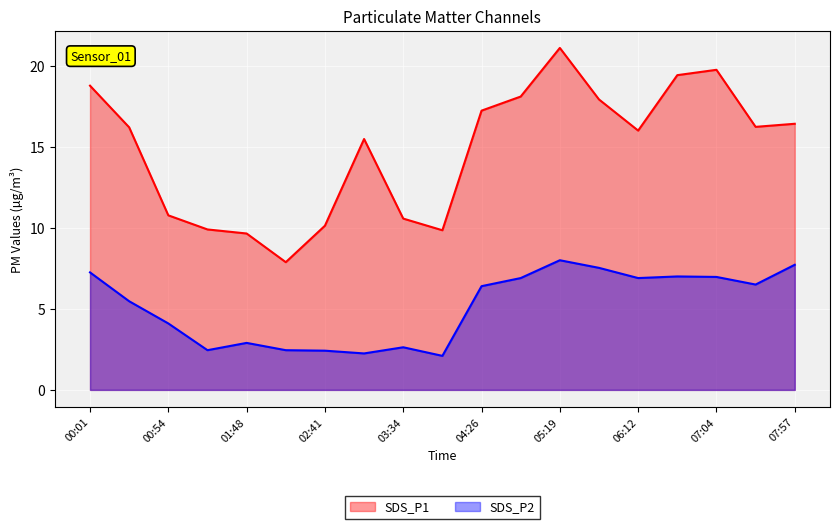

True or false: SDS_P1 and SDS_P2 intersect in this chart.

False